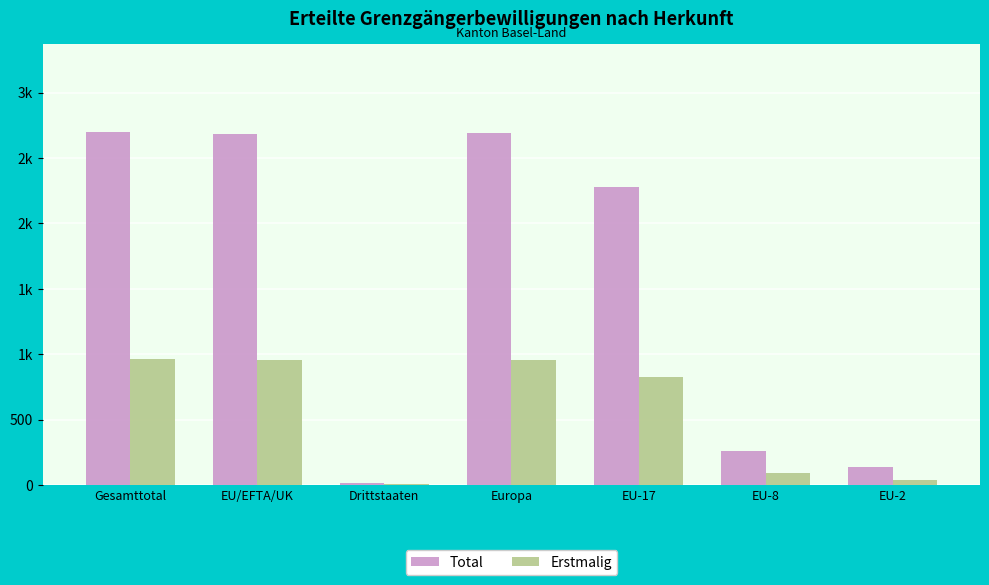

At how many categories does at least one series exceed 1125?

4